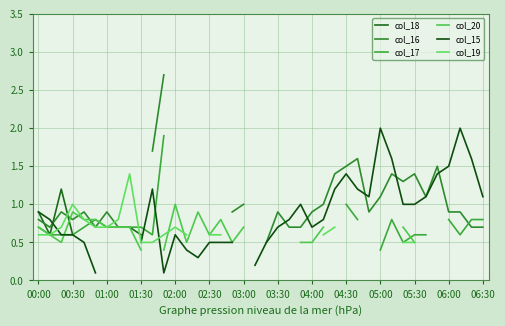

Which series ends up on top after the final intersection of col_17 and col_15?

col_17